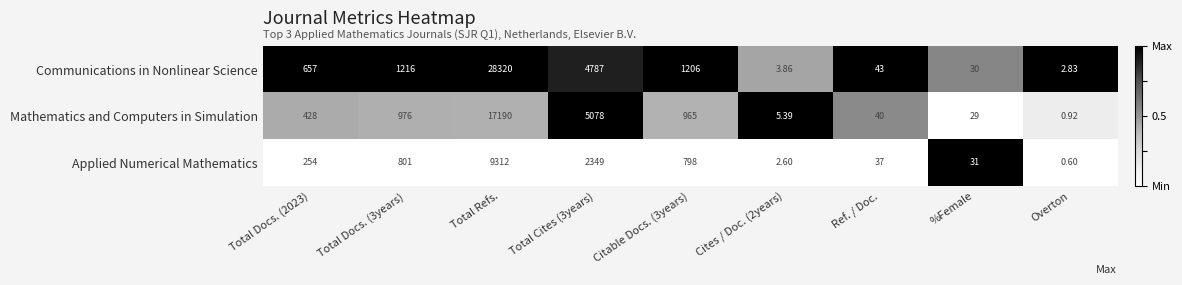

What is the spread (max minus min) of values at Total Docs. (3years)?

415.0